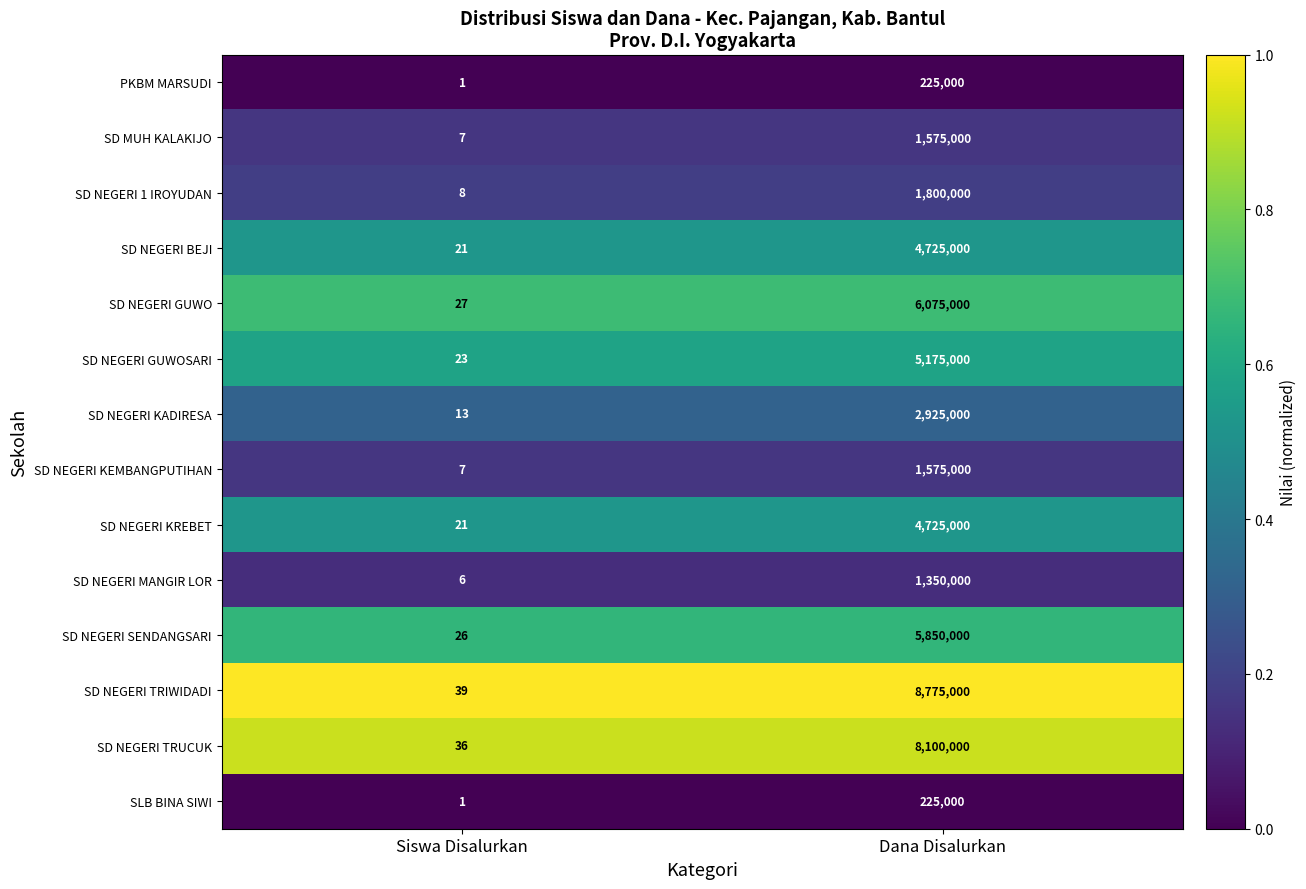

The value of SD NEGERI KREBET at Dana Disalurkan is 4725000. True or false?

True